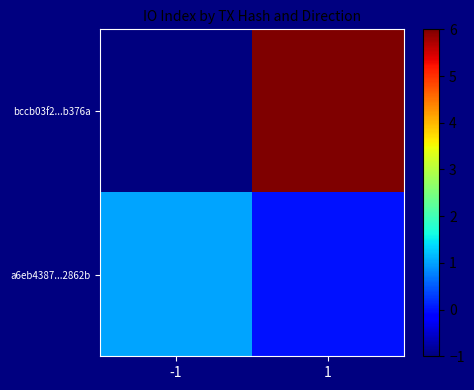

Between -1 and 1, which is larger?

1